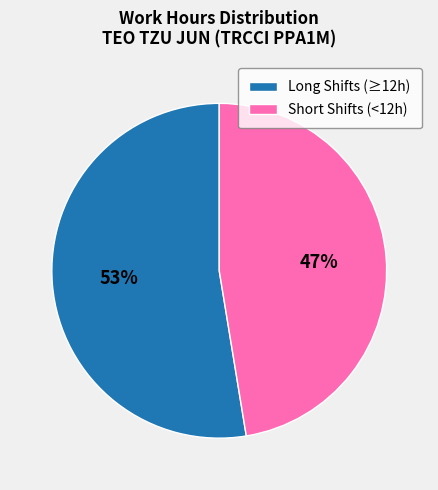

How many segments does this pie chart have?

2